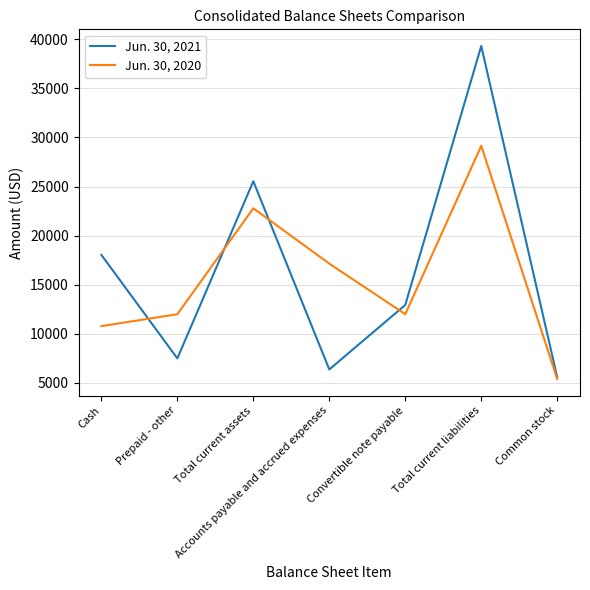

Where is the first local maximum for Jun. 30, 2021?

Total current assets